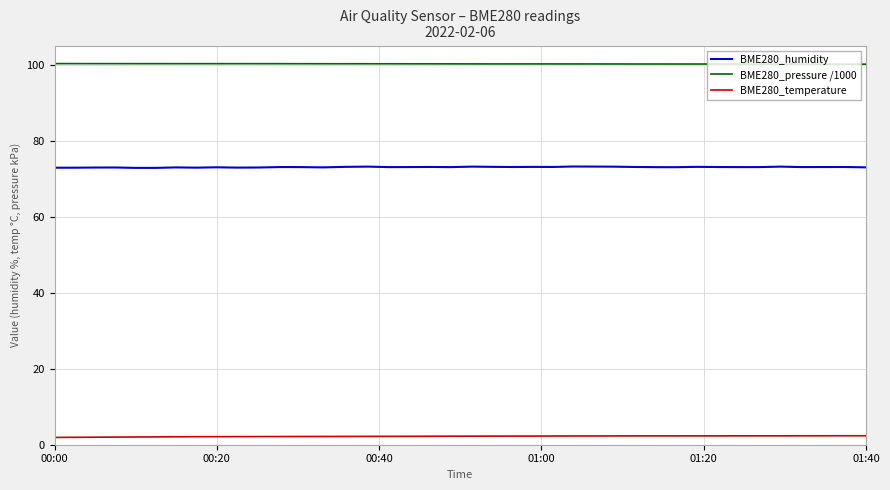

Rank the series by their maximum value, from highest to lowest.

BME280_pressure /1000, BME280_humidity, BME280_temperature